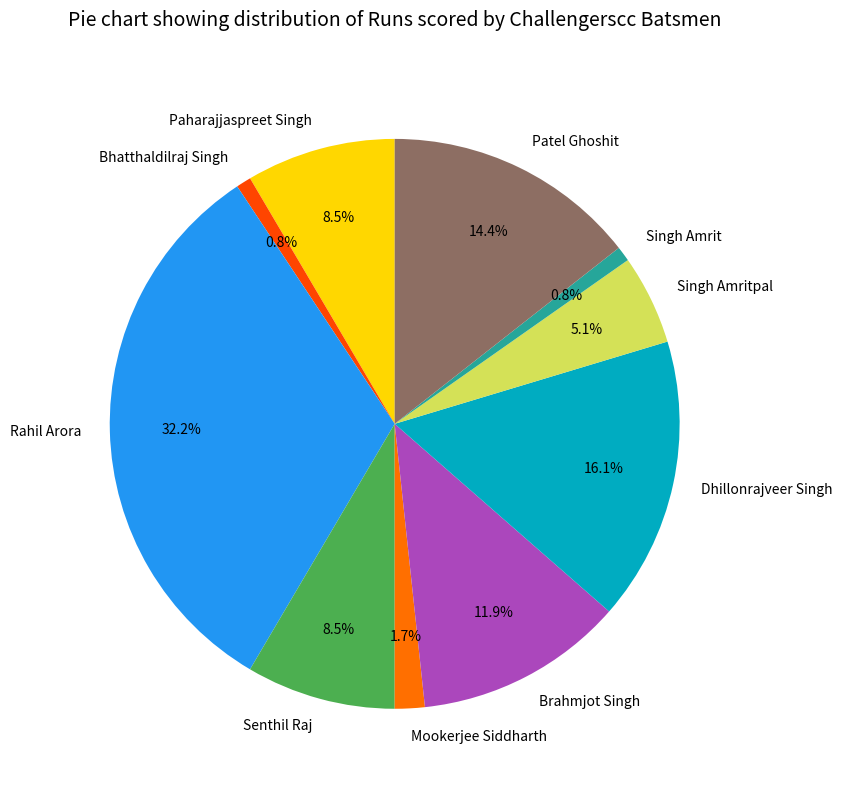

To the nearest percent, what percentage of the pie is Rahil Arora?

32%